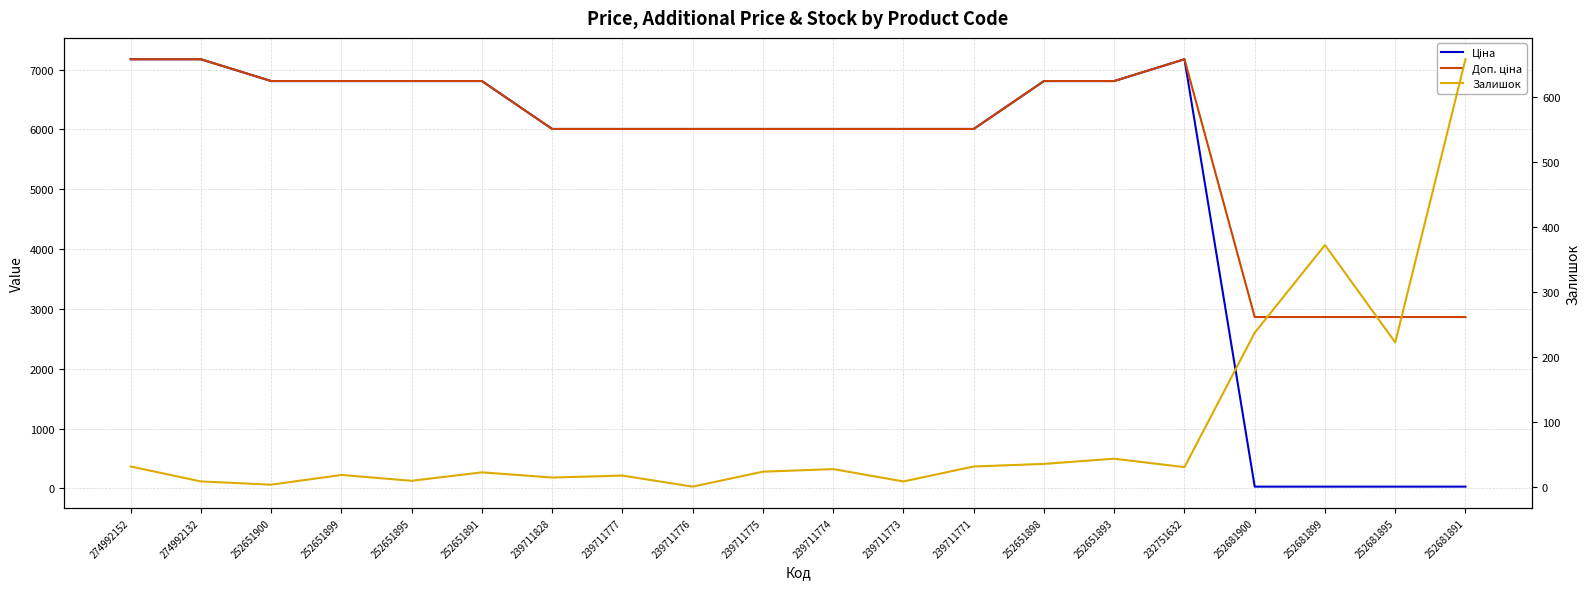

True or false: Ціна and Доп. ціна cross at least once.

False